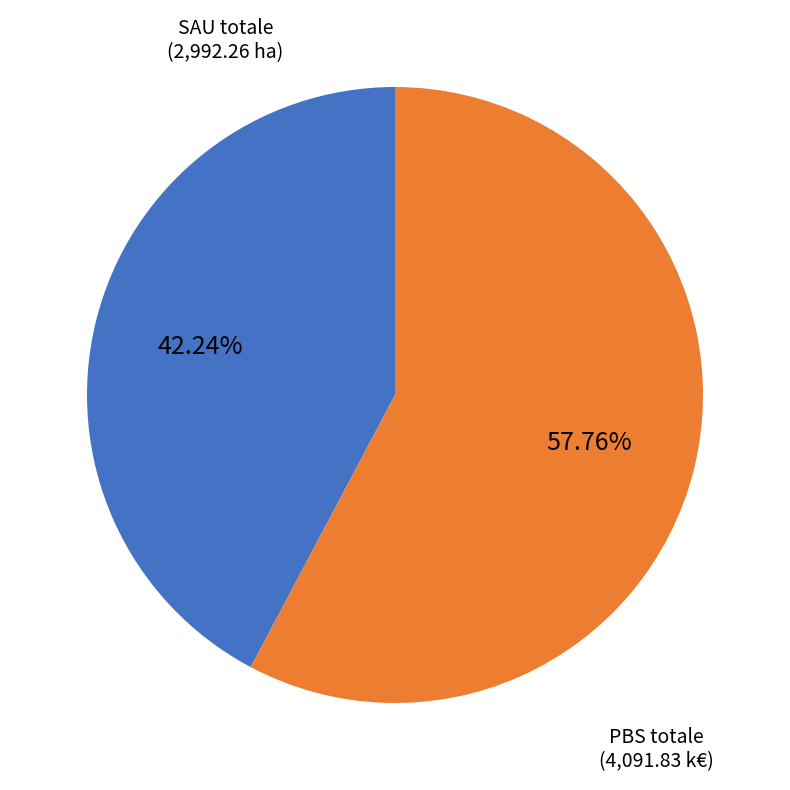

Is there any slice that represents more than half of the pie?

Yes